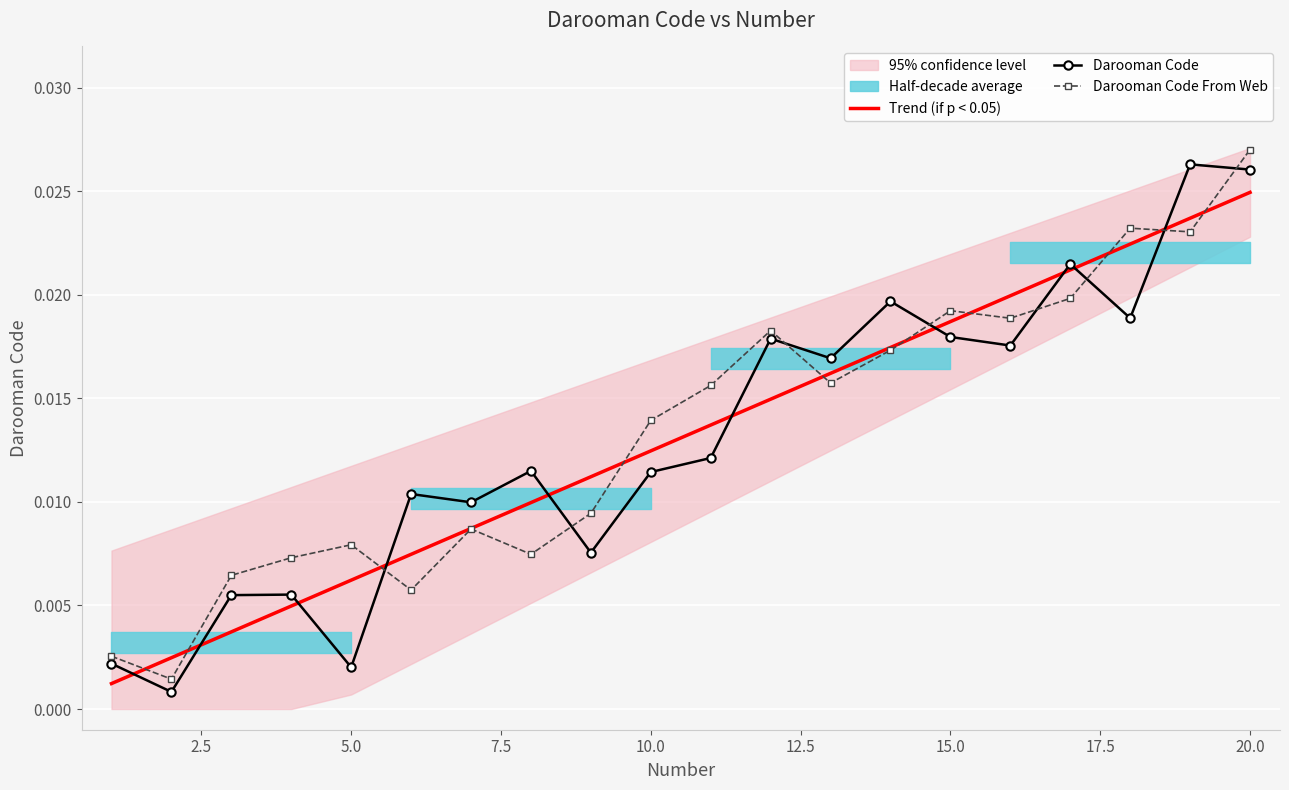

How many intersections are there between Trend (if p < 0.05) and Darooman Code?

10